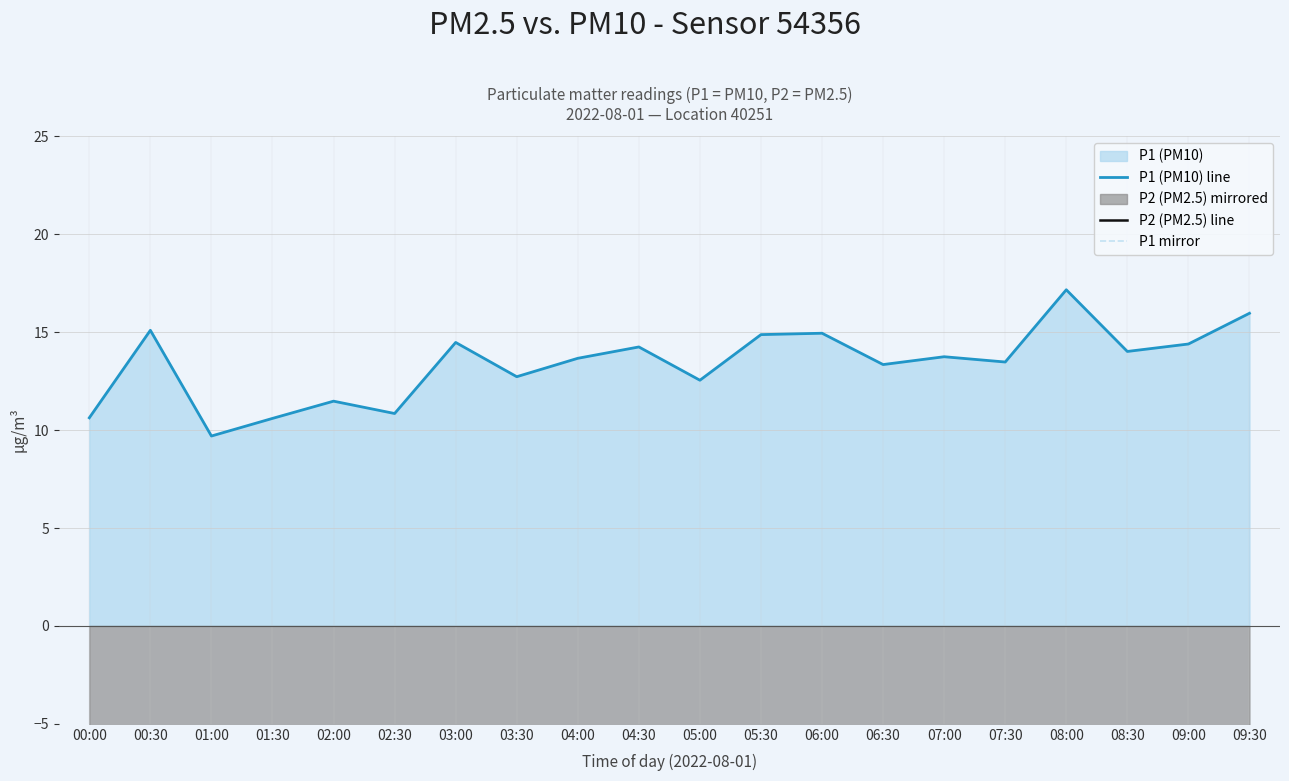

What is the sum of the P1 mirror values at 06:30 and 09:30?

-29.3